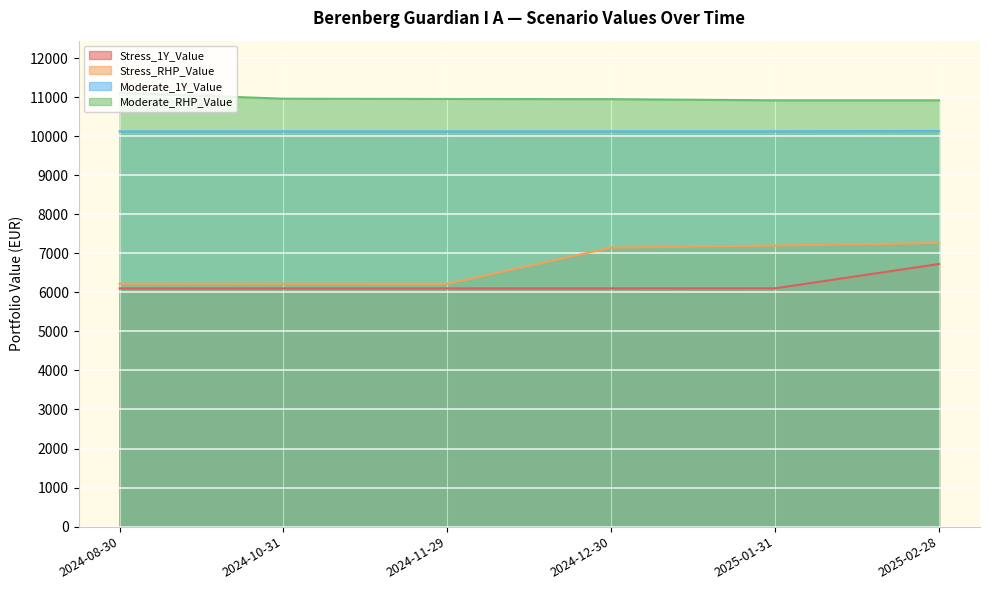

True or false: Moderate_1Y_Value and Stress_1Y_Value intersect in this chart.

False